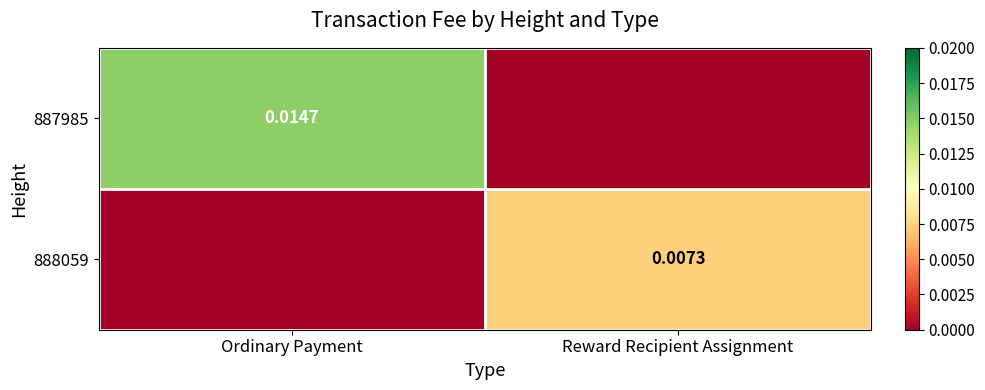

List the labels in order of 887985 value, smallest first.

Reward Recipient Assignment, Ordinary Payment